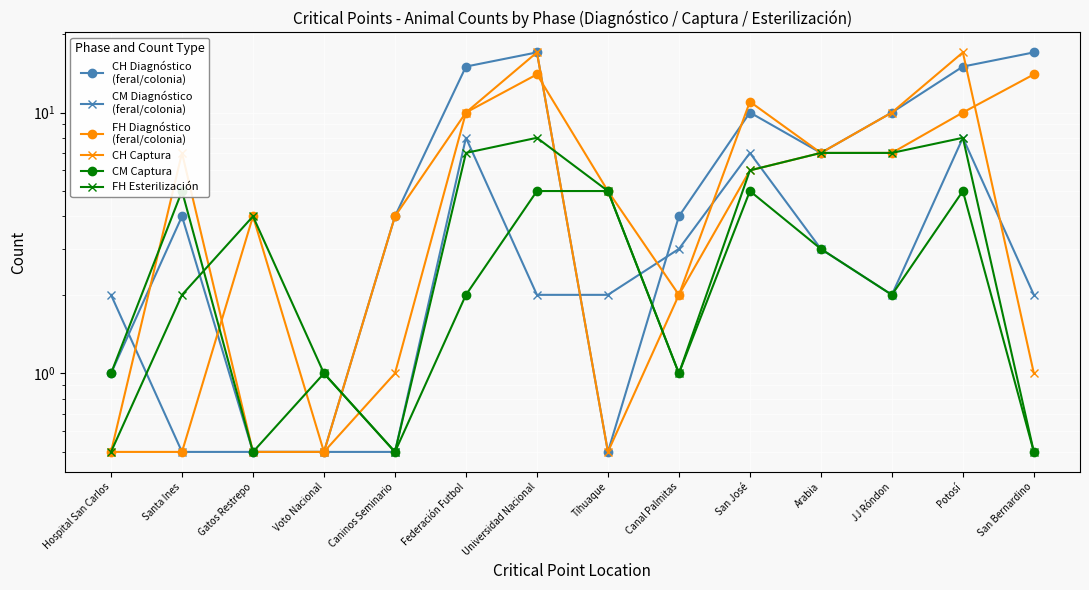

Count the CM Captura values in the range 1 to 5.

11